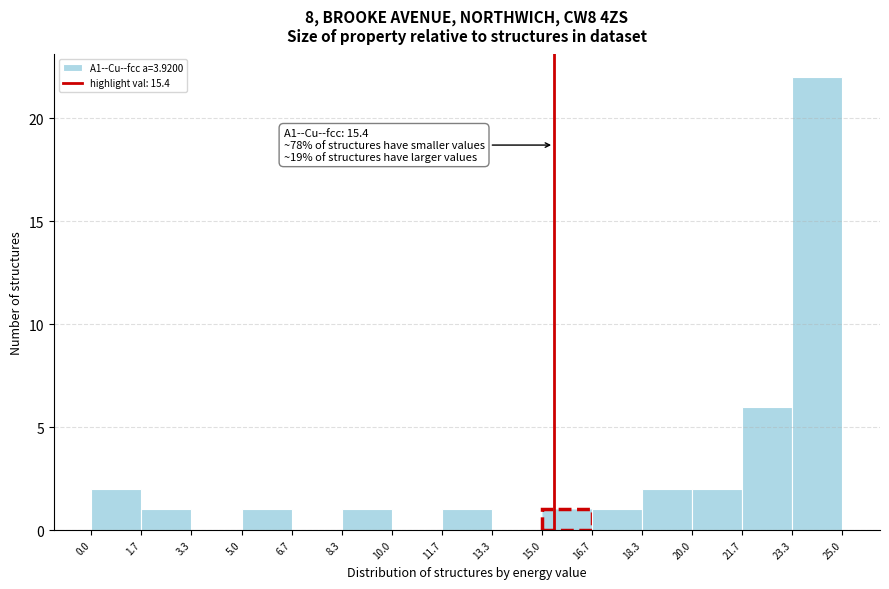

Over which range of the x-axis is the bar tallest?

23.3 to 25.0